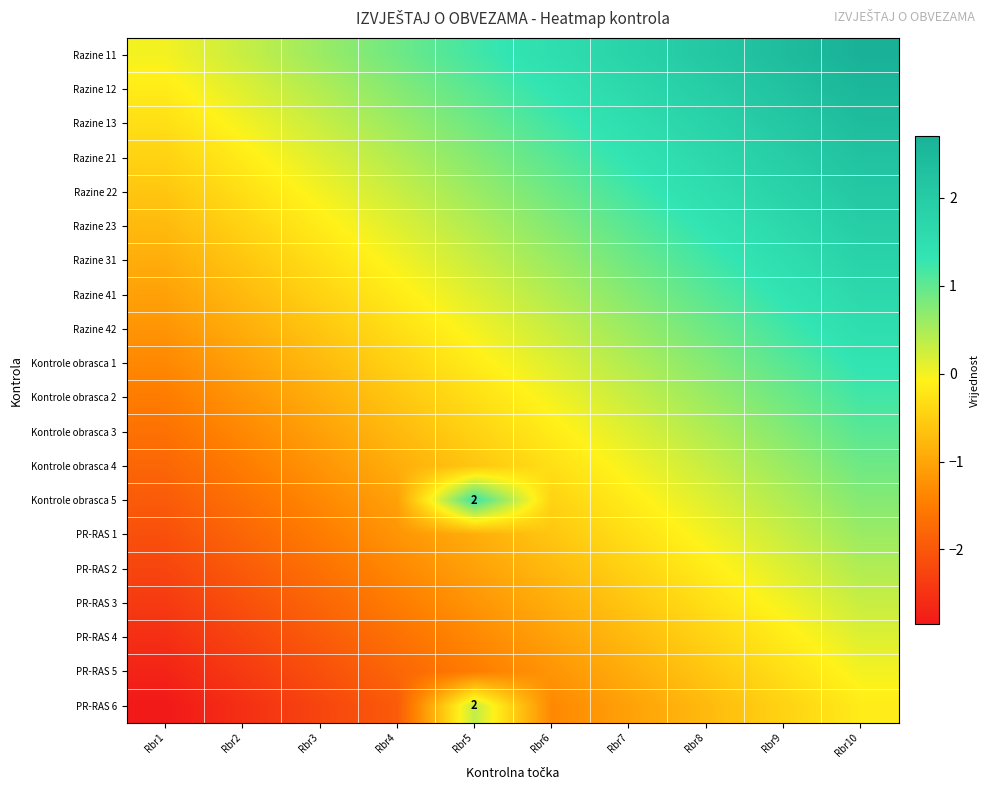

At which category is the sum across all series the highest?

Rbr10